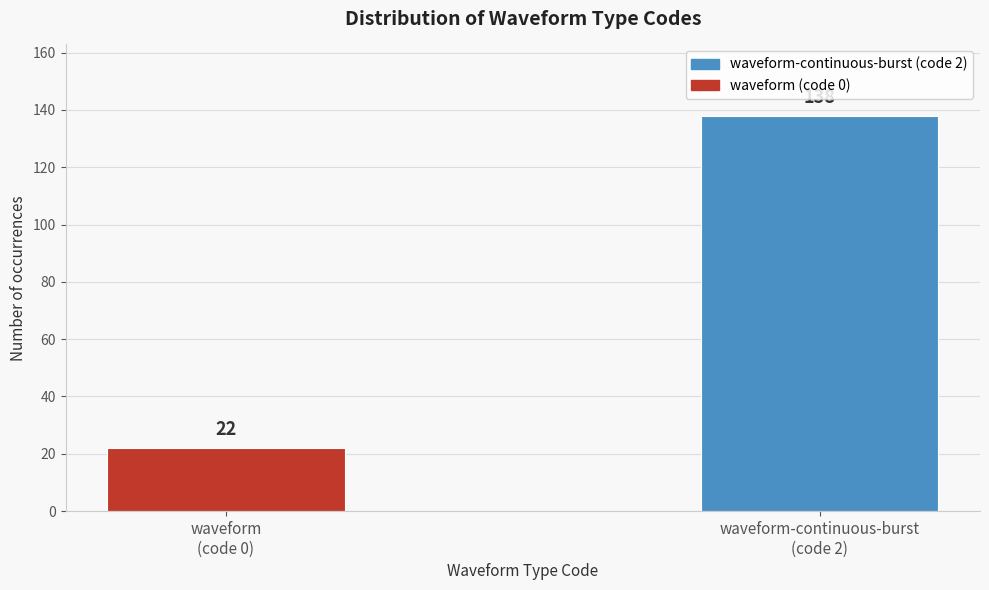

Reading right to left, list all the values displayed in this chart.

138	22